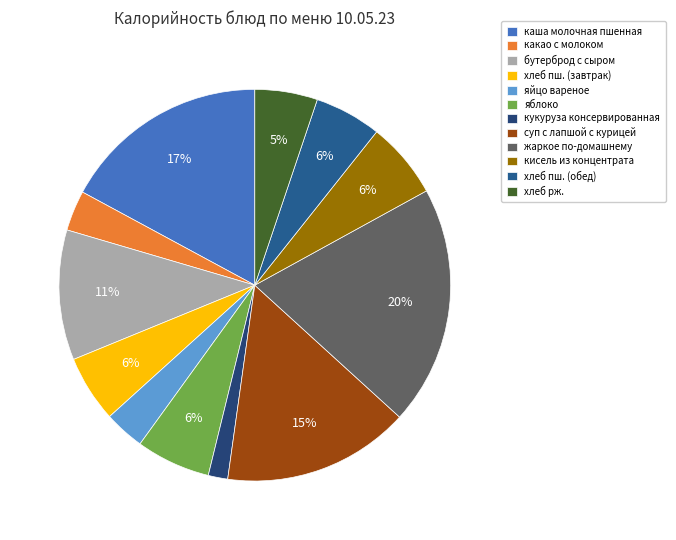

What is the change in value from каша молочная пшенная to яйцо вареное?

-240